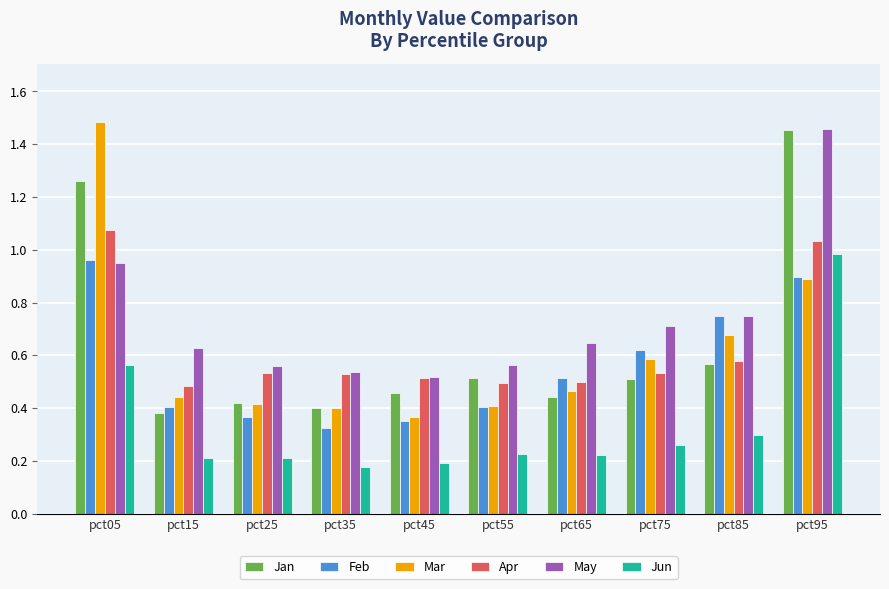

Is it true that Jun equals 0.1 at pct65?

False